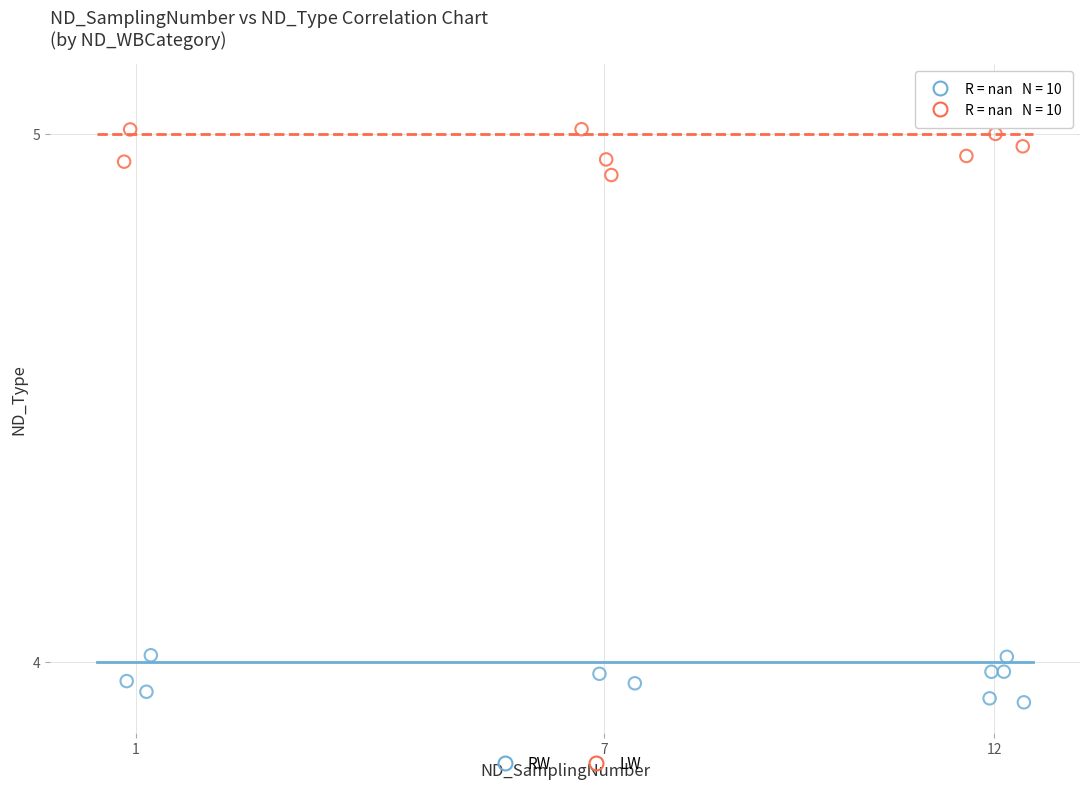

Which series reaches the maximum Y coordinate?

LW